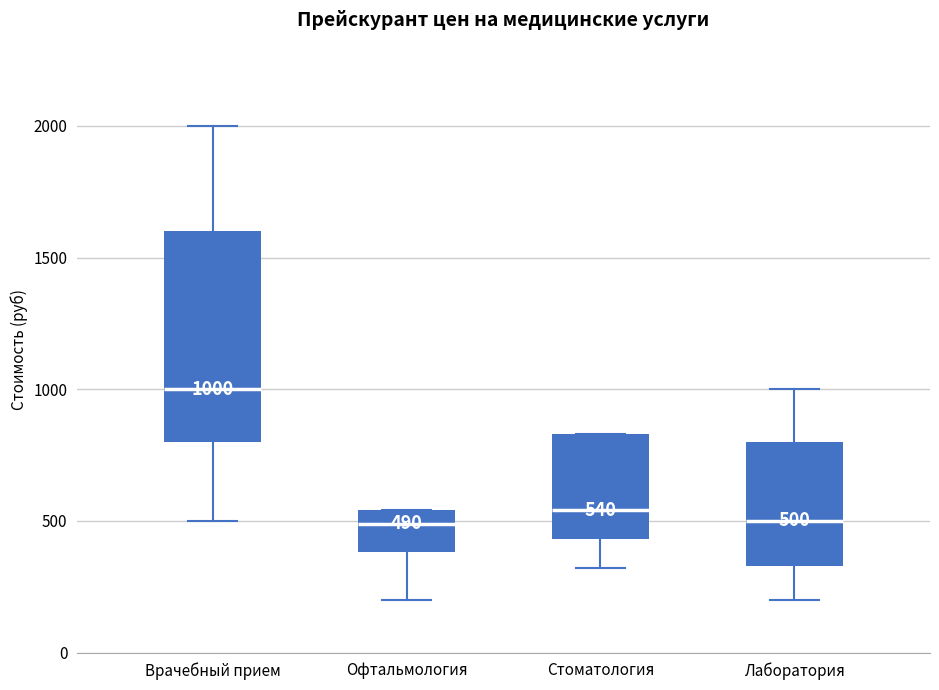

Comparing the boxes themselves (not the whiskers), which one is the tallest?

Врачебный прием